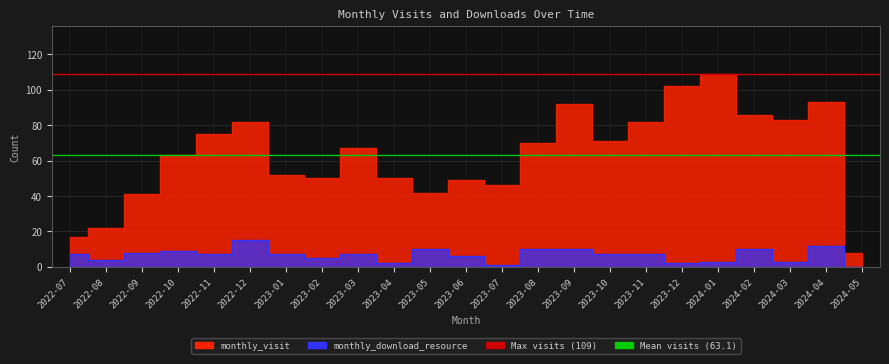

True or false: monthly_download_resource and monthly_visit cross at least once.

False